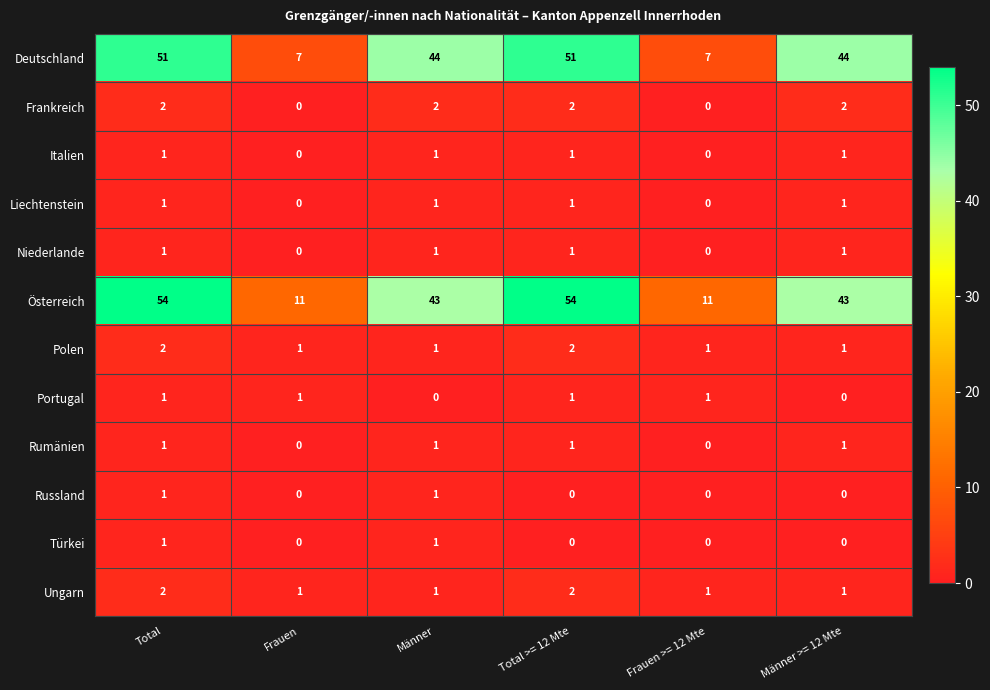

What is the approximate value of Österreich at Männer?

43